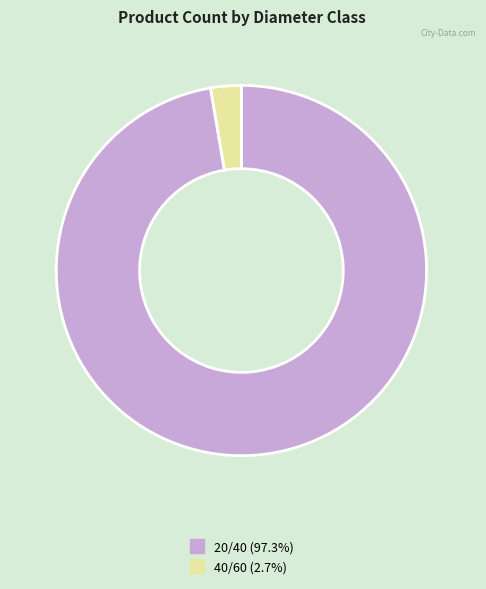

What is the majority slice?

20/40